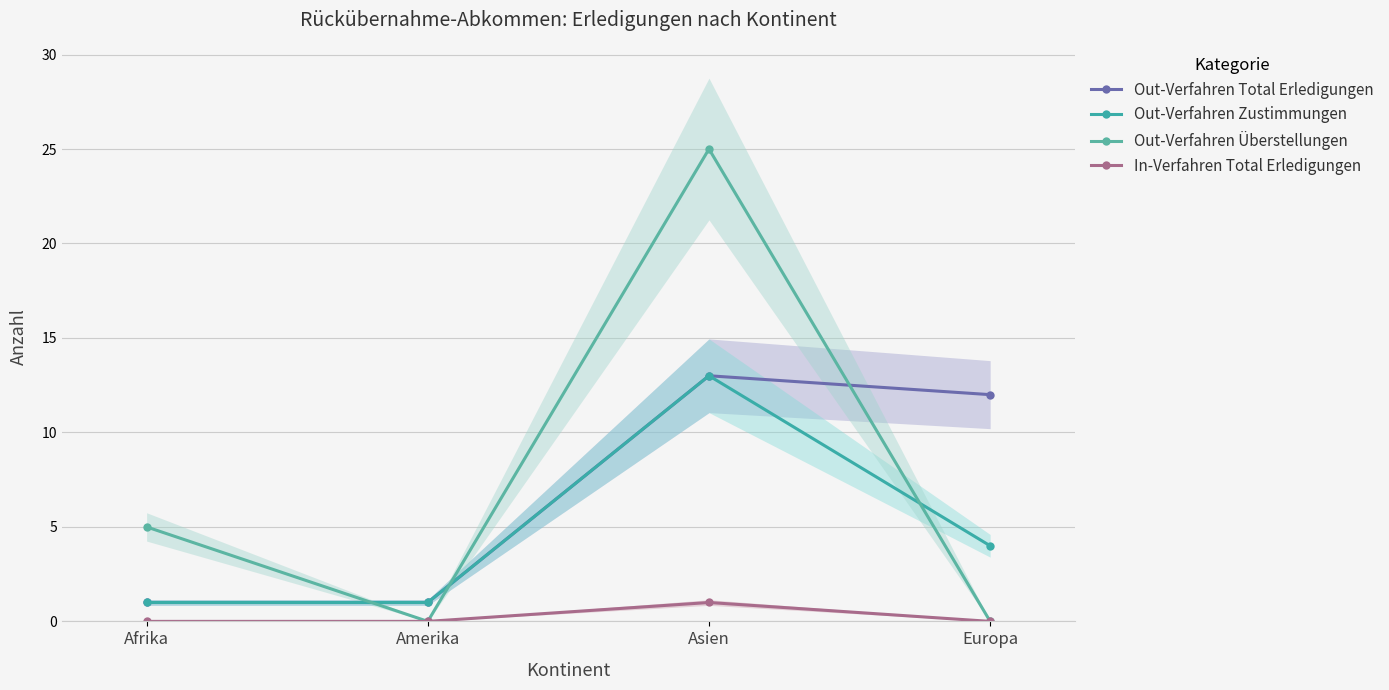

Does the chart display data point markers on the line(s)?

Yes